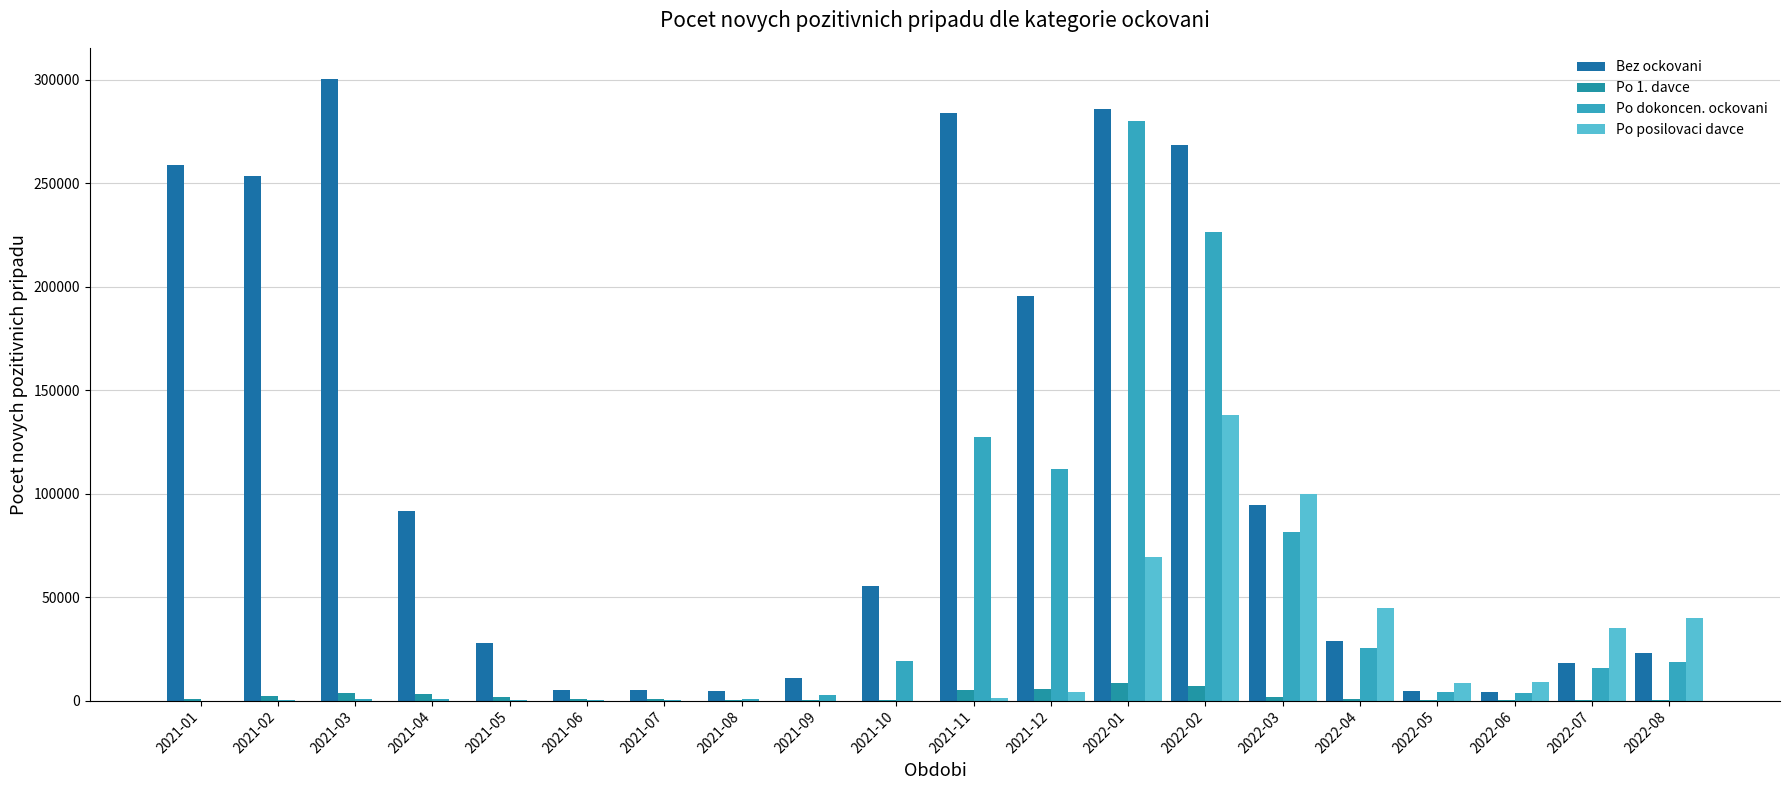

Count the number of categories in the chart.

20